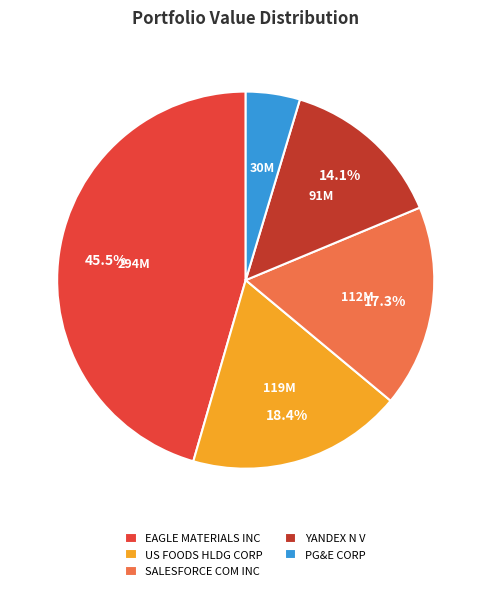

To the nearest percent, what is the difference between the largest and smallest slice percentages?

41%